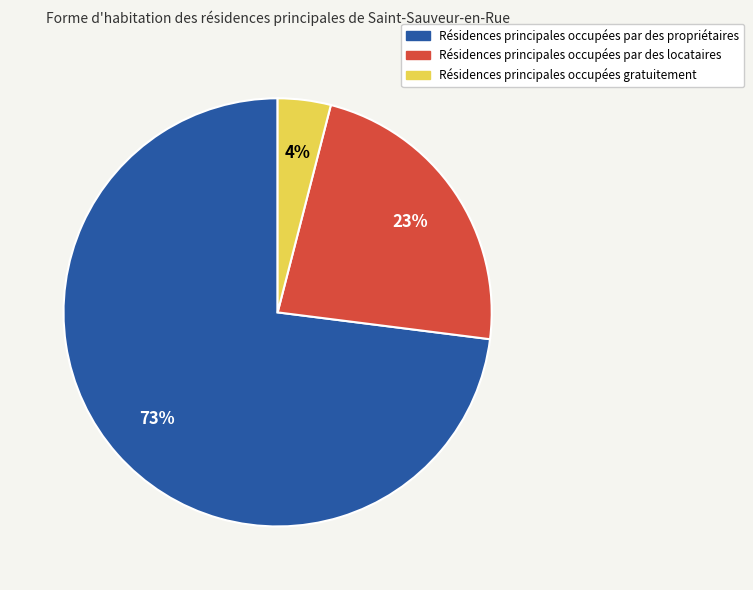

To the nearest percent, what is the average slice percentage?

33%